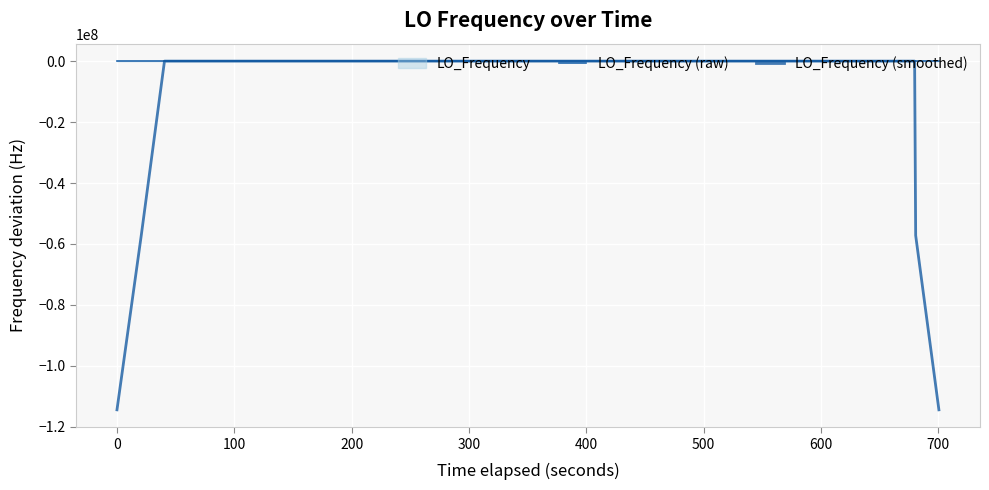

How many lines are shown in the chart?

2